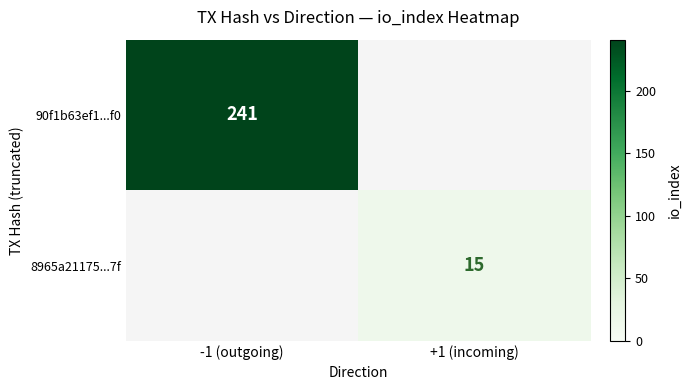

The value of 8965a21175...7f at +1 (incoming) is 15. True or false?

True